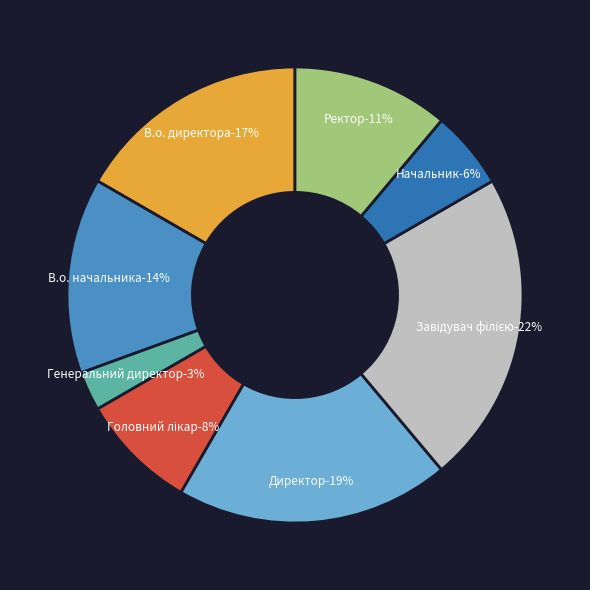

Does Генеральний директор represent more than half of the total?

No